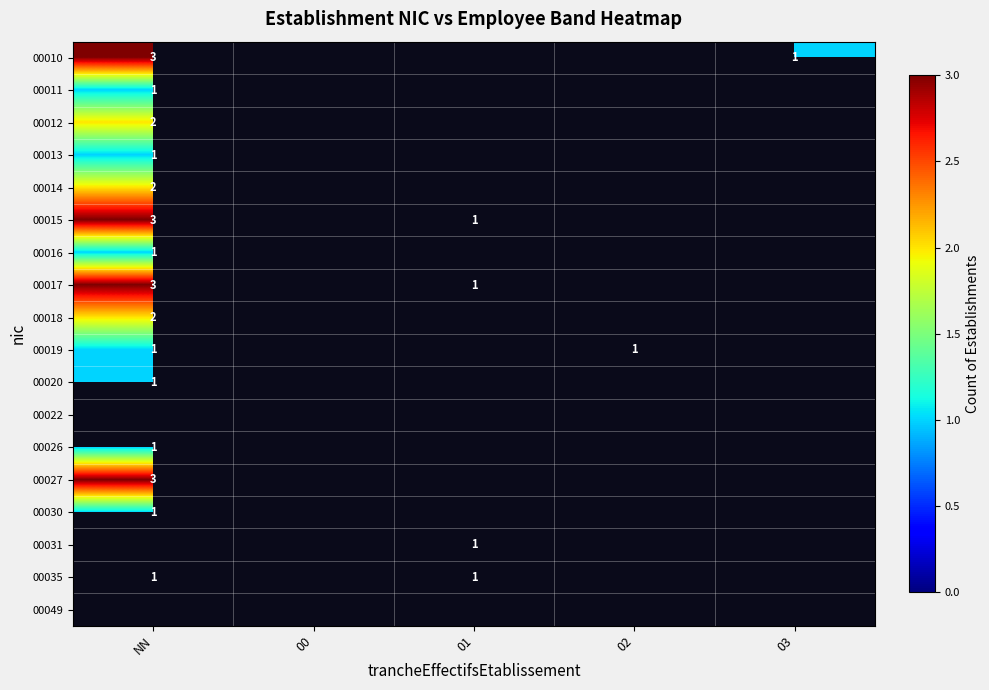

Is the value of 00017 at NN greater than the value of 00030 at NN?

Yes